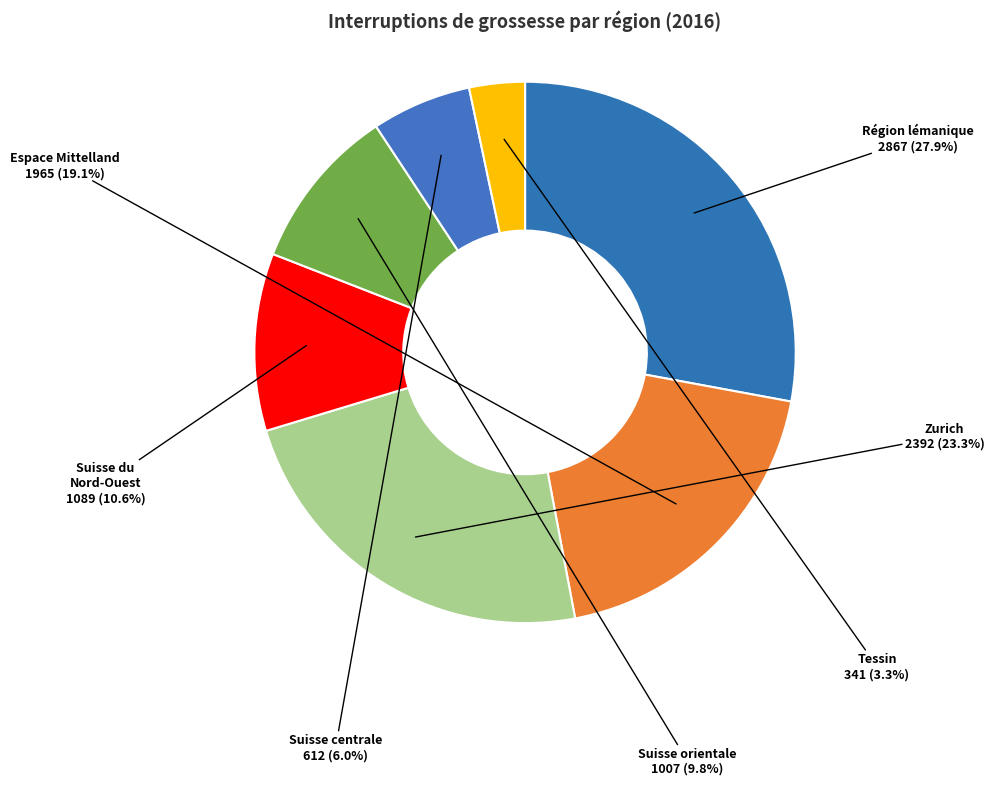

Is it true that Espace Mittelland is 19% of the pie?

True